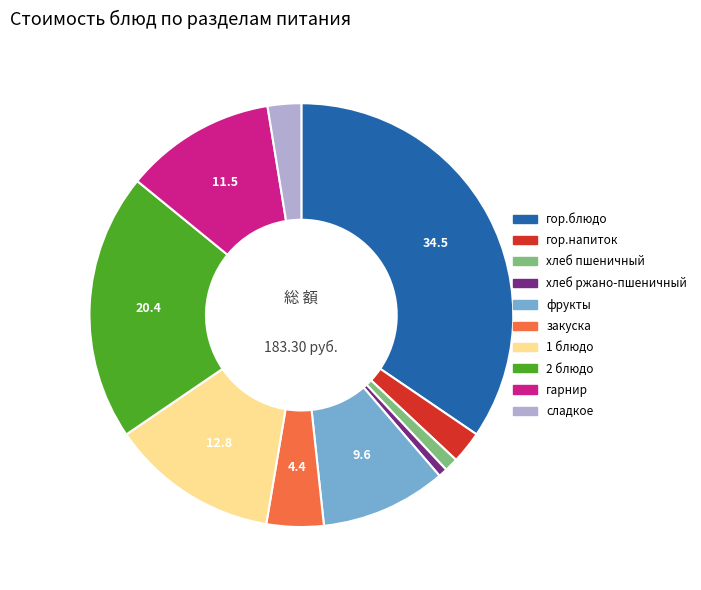

Which slice is the largest?

гор.блюдо